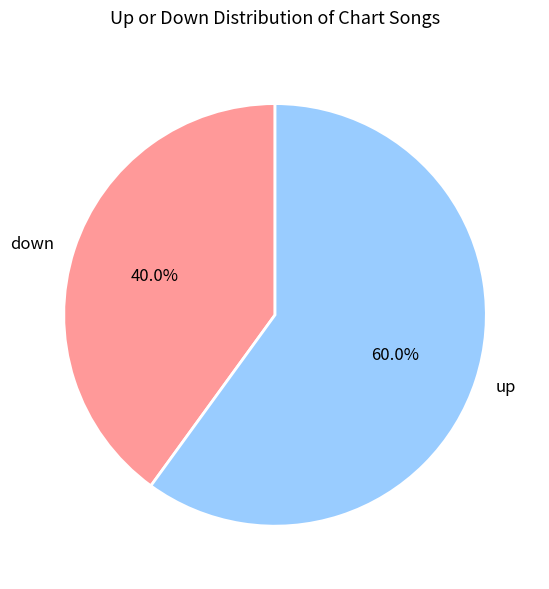

Between up and down, which is larger?

up